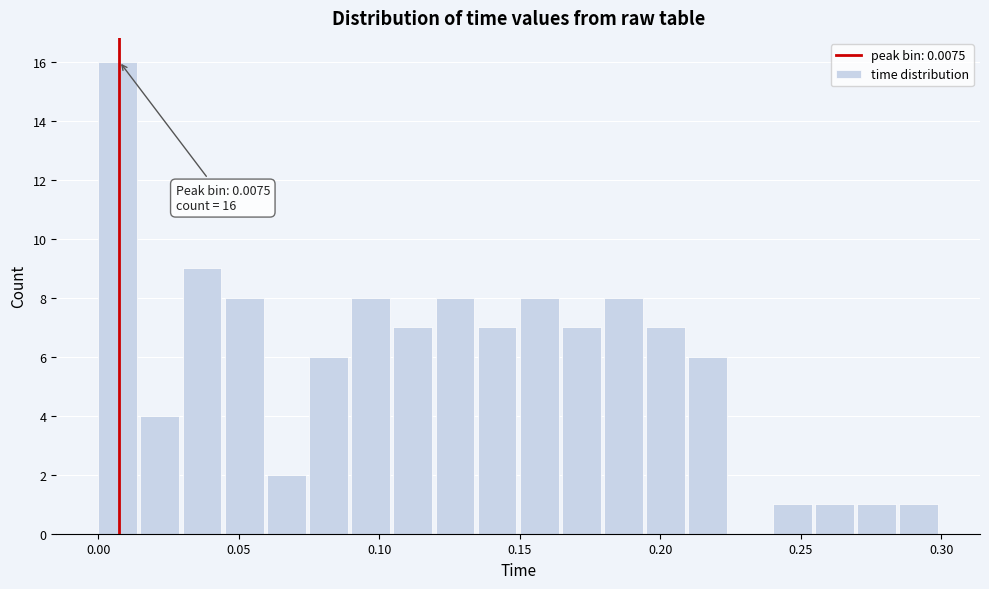

Read against the x-axis, roughly where is the centre of the tallest bar?

0.005